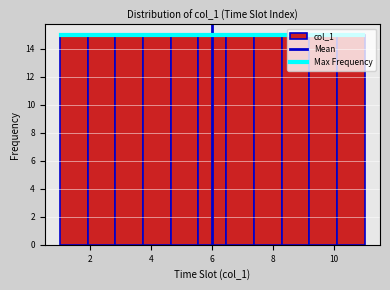

Reading left to right, list every bar in this chart as the range it spans on the x-axis followed by its height. Neither the bar edges nor the heights are printed on the chart, so give them approximately, as read against the axes.

1.0 to 2.0: 15
2.0 to 2.8: 15
2.8 to 3.8: 15
3.8 to 4.6: 15
4.6 to 5.6: 15
5.6 to 6.4: 15
6.4 to 7.4: 15
7.4 to 8.2: 15
8.2 to 9.2: 15
9.2 to 10.0: 15
10.0 to 11.0: 15